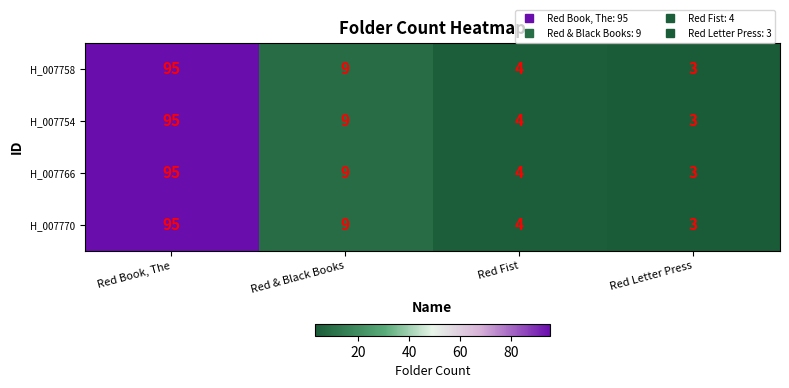

Which category has the lowest value across all series?

Red Letter Press